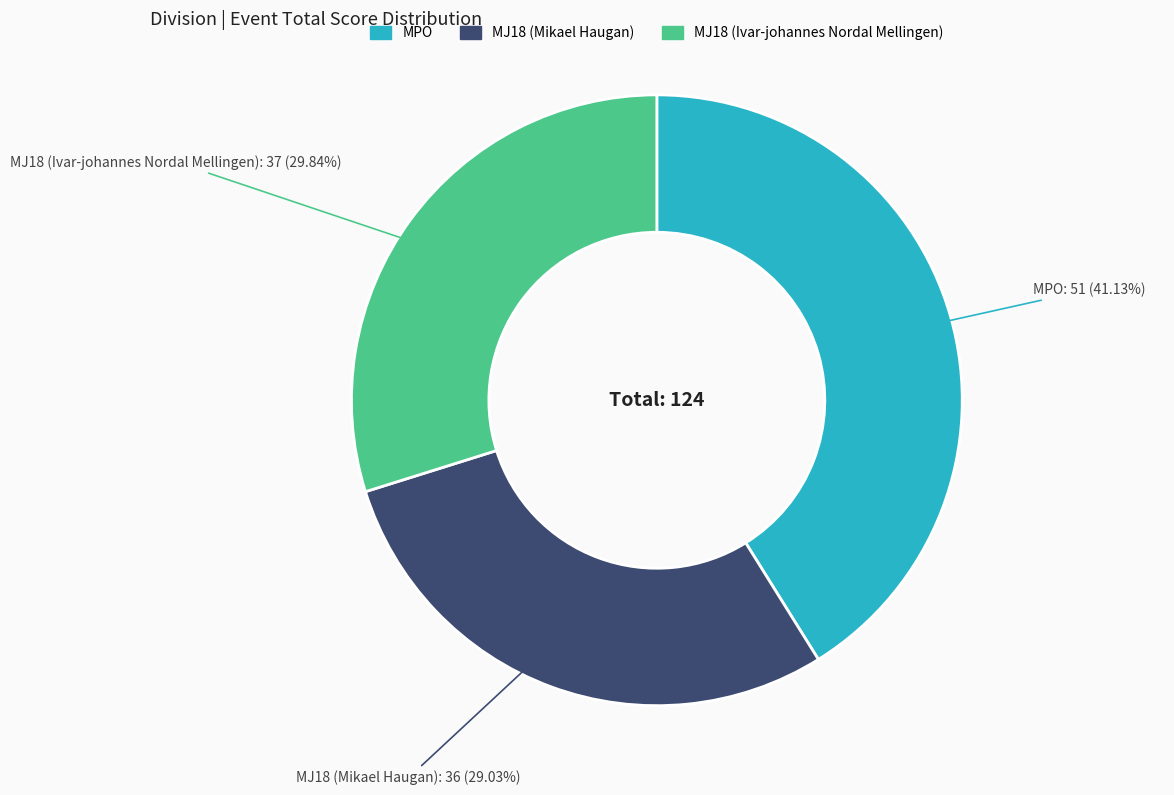

Is there a majority slice in this chart?

No